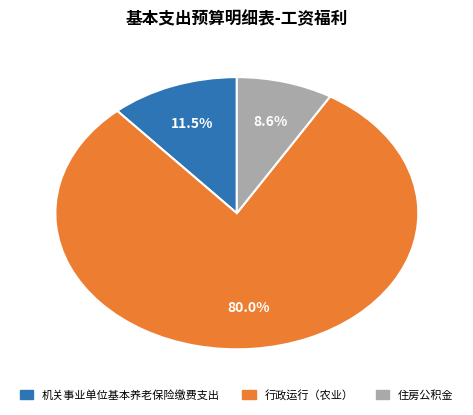

Between 住房公积金 and 机关事业单位基本养老保险缴费支出, which is larger?

机关事业单位基本养老保险缴费支出